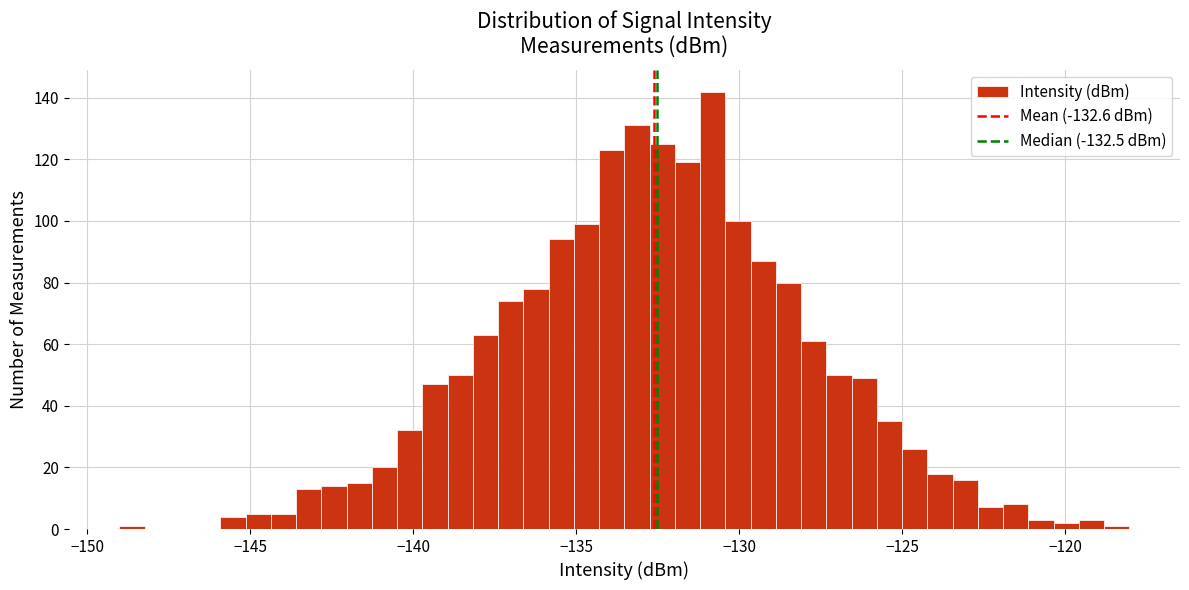

Around what value on the x-axis is the tallest bar? Give the approximate position of its centre, as read against the axis.

-131.0